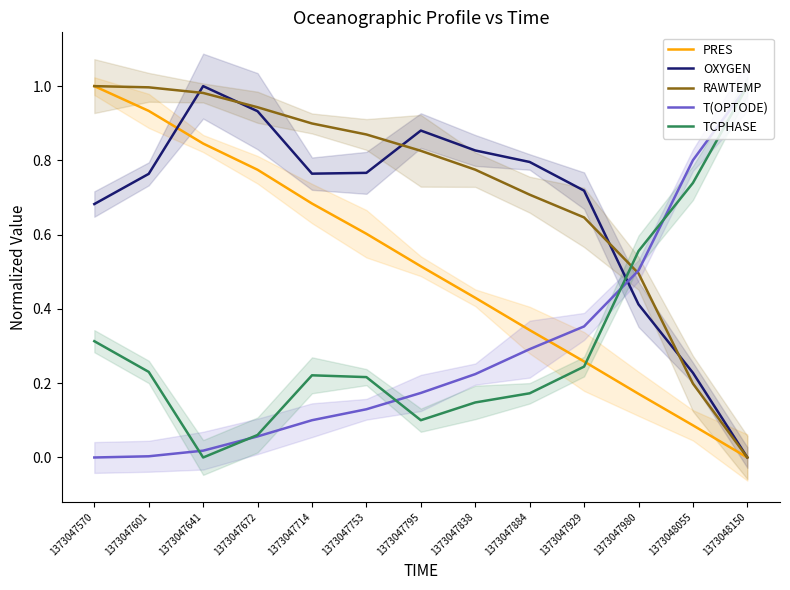

What is the value of the PRES point at the 3rd from the left?

0.8